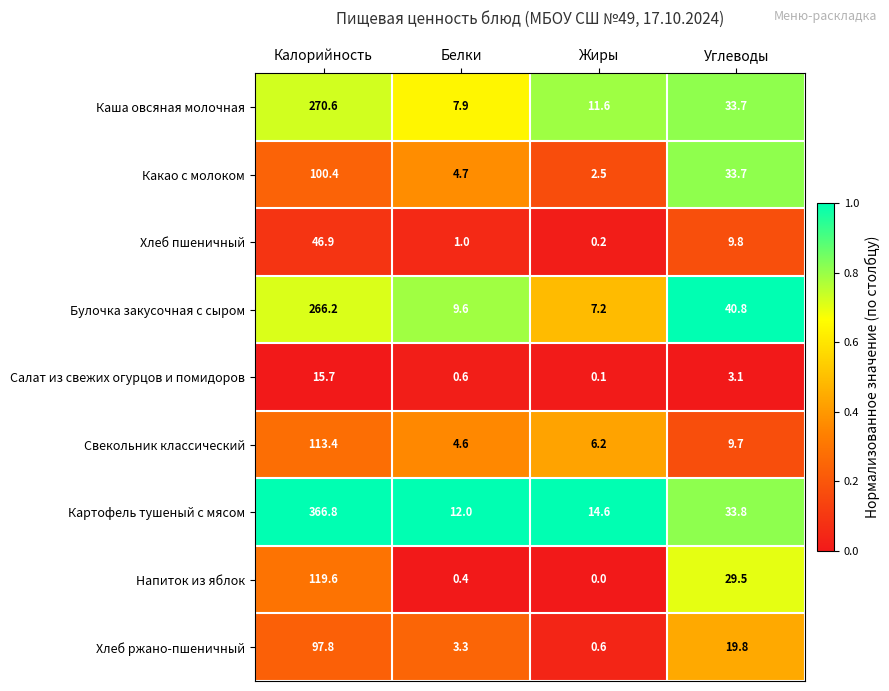

Is it true that Свекольник классический equals 13.4 at Углеводы?

False